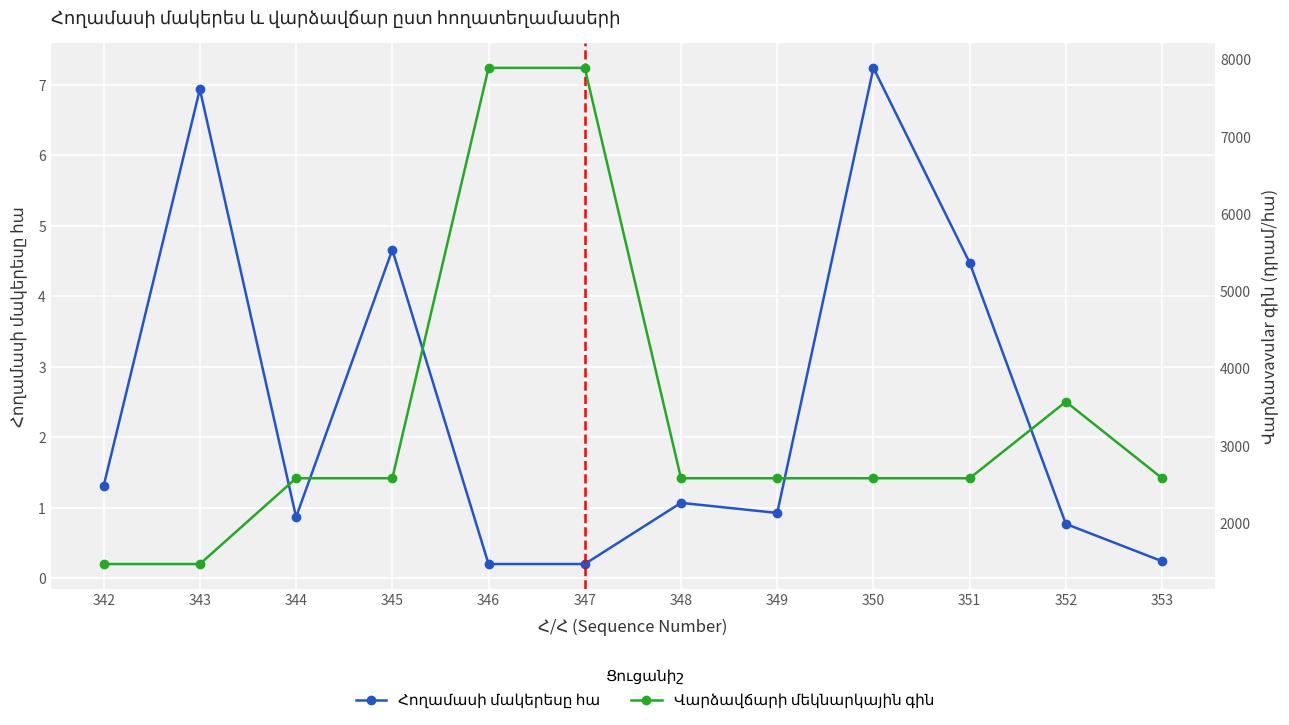

Rank the categories by Հողամասի մակերեսը հա value from highest to lowest.

350, 343, 345, 351, 342, 348, 349, 344, 352, 353, 346, 347